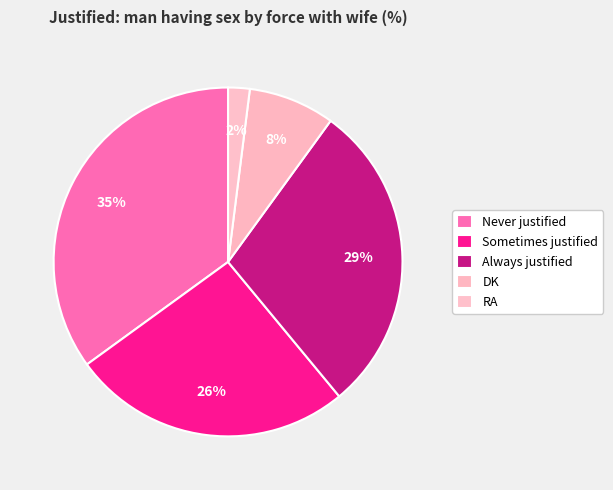

How much of the chart is everything except DK?

92.0%